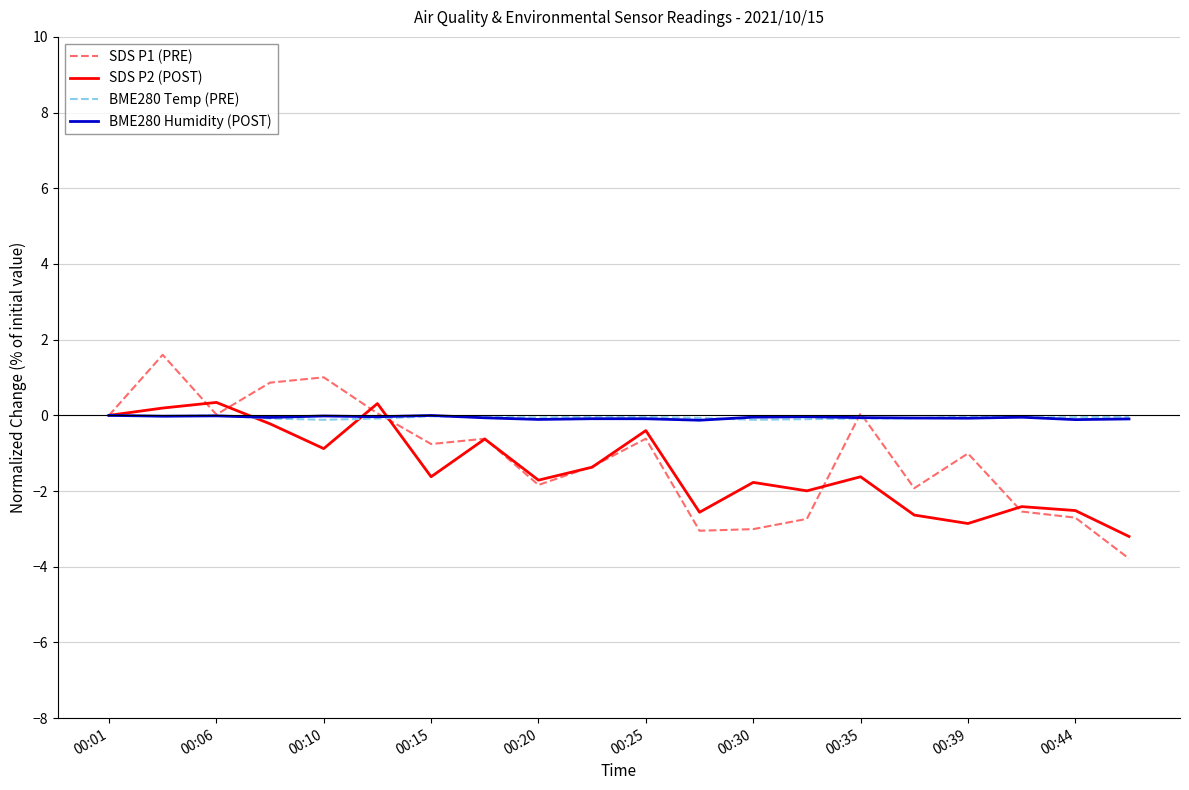

What is the smallest value displayed?

-3.8